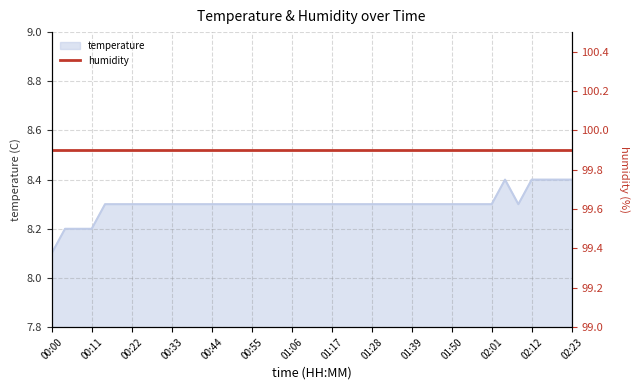

What is the difference between the maximum and minimum values?

0.3